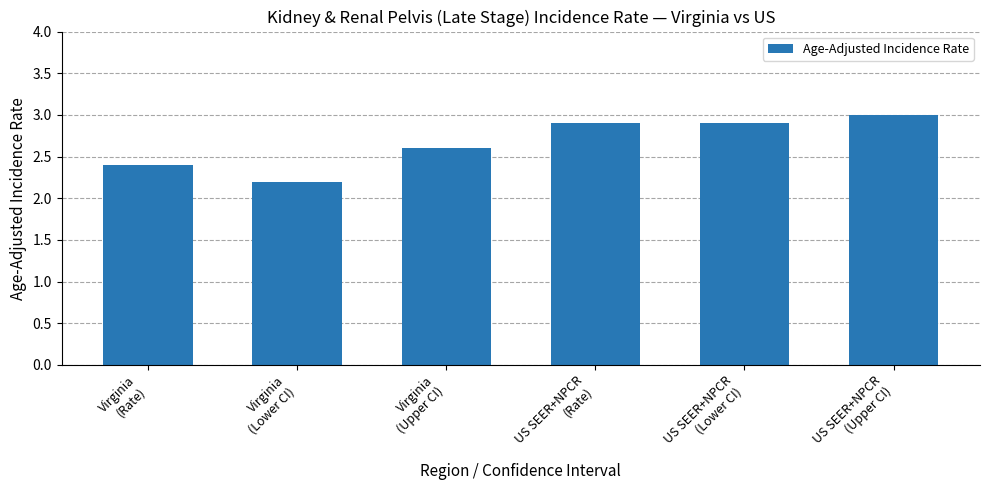

What is the sum of all values?

16.0